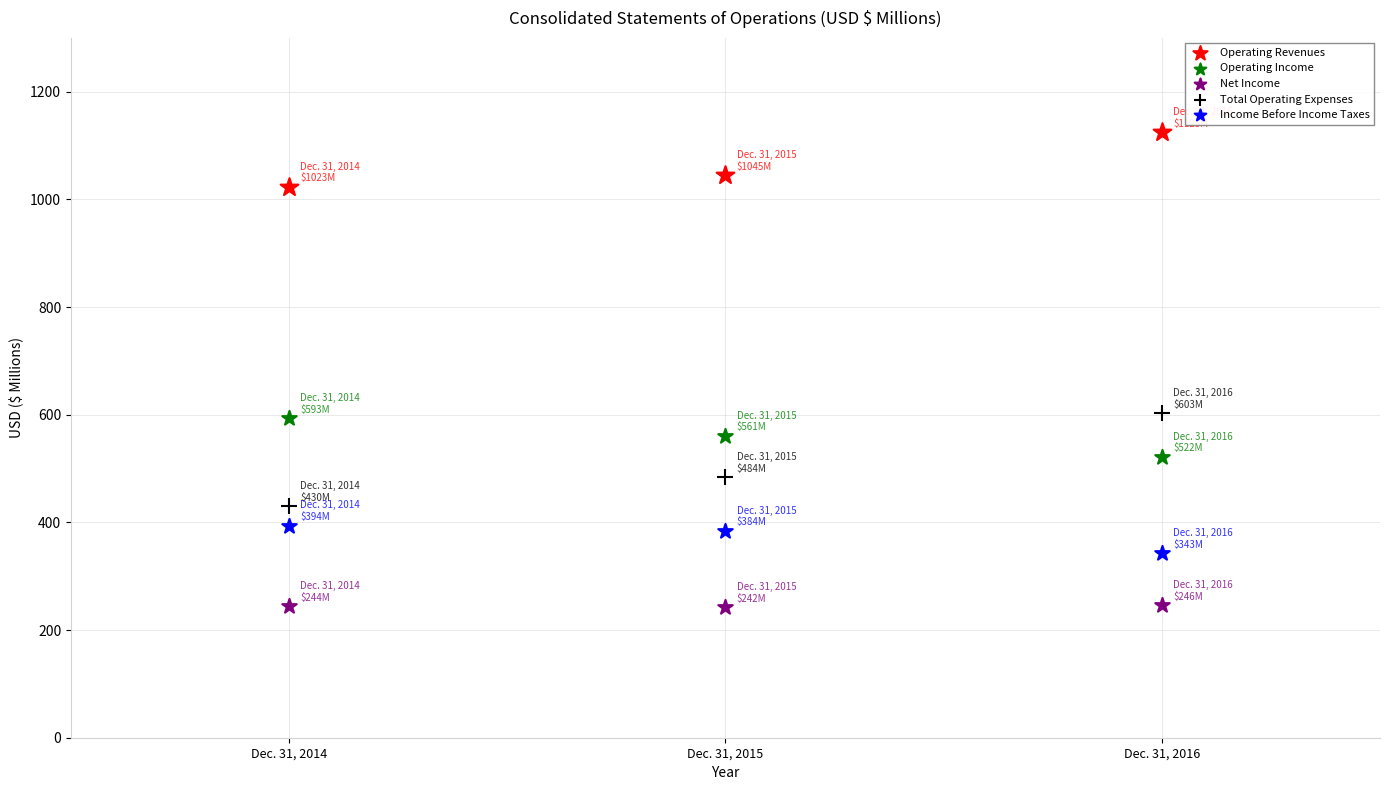

Which series reaches the maximum Y coordinate?

Operating Revenues